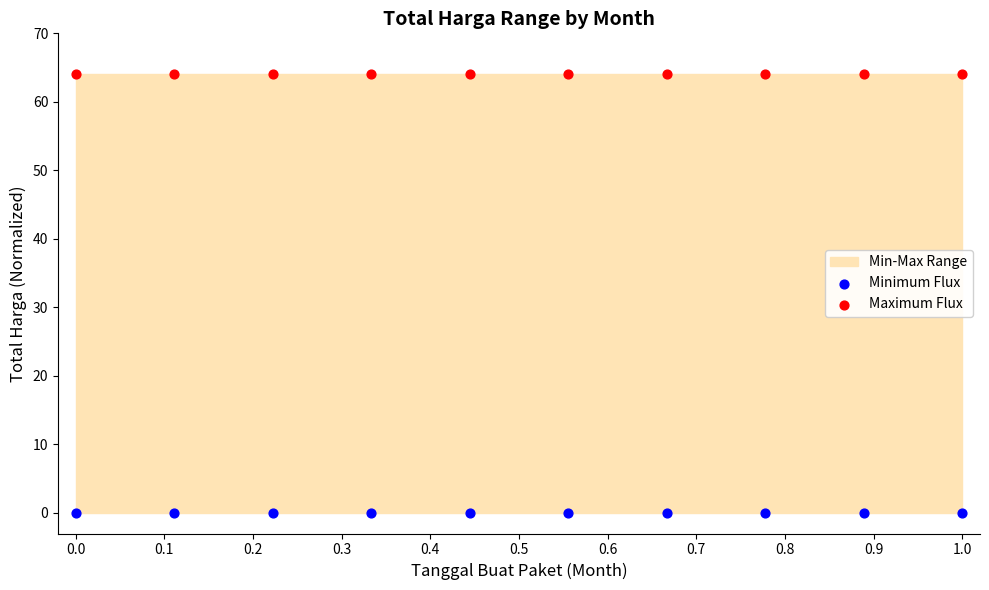

Which series contains the highest Y value?

Maximum Flux